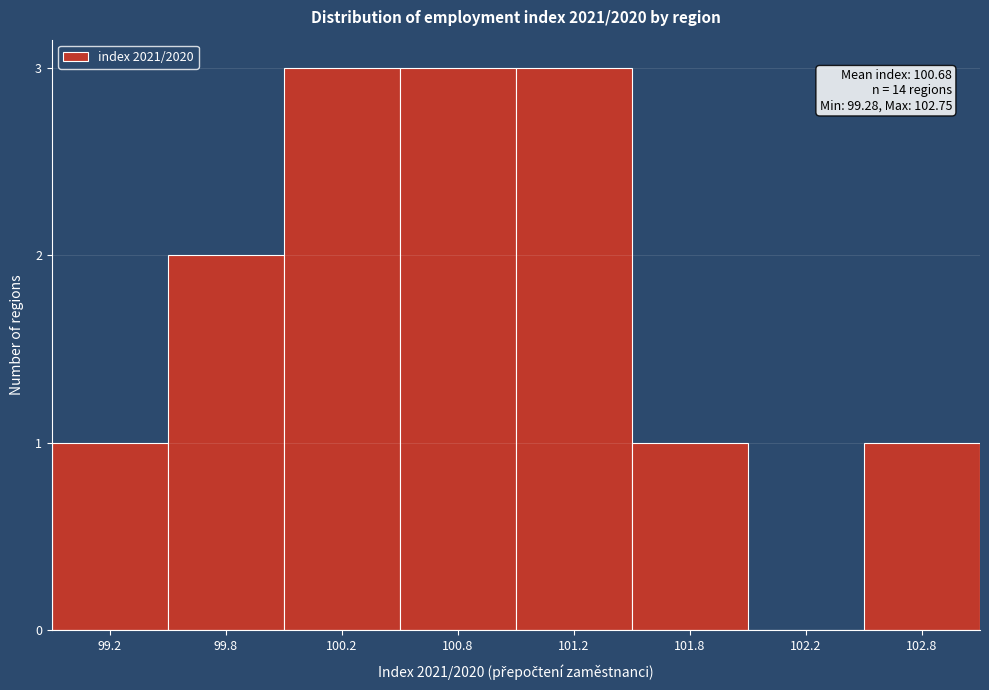

Reading left to right, extract all data points from this chart.

99.2=1	99.8=2	100.2=3	100.8=3	101.2=3	101.8=1	102.2=0	102.8=1